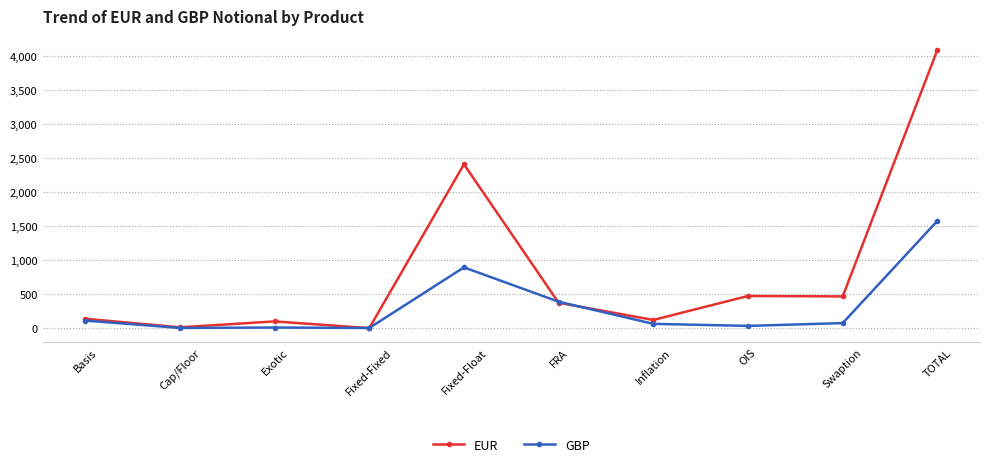

Is this an area chart (filled region under the line)?

No